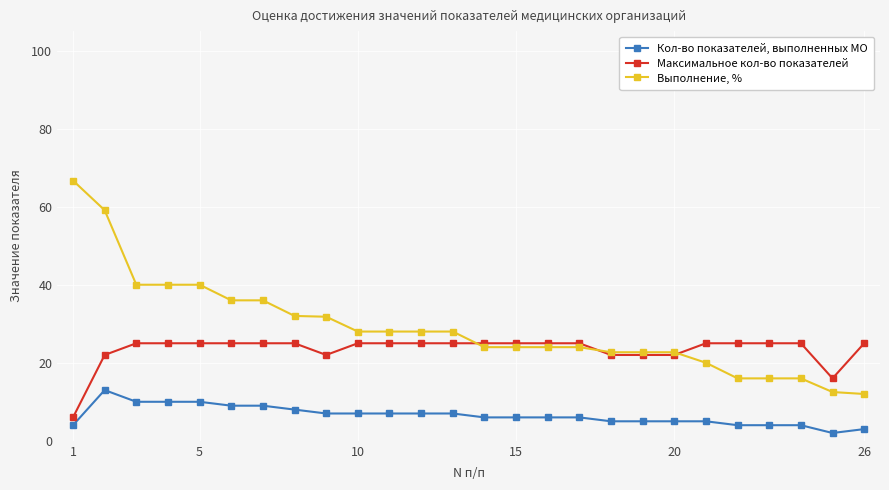

Which series has the widest spread of values?

Выполнение, %